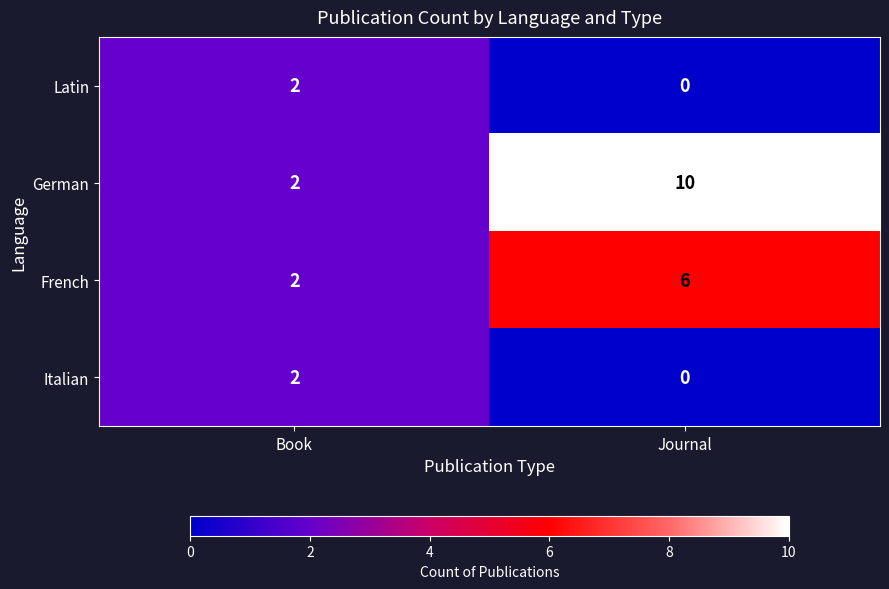

What is the difference between the maximum and minimum values in the French series?

4